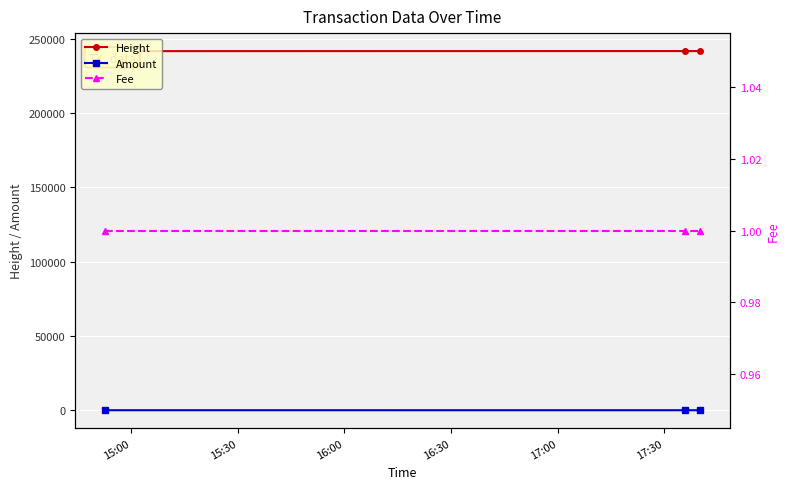

Is this an area chart (filled region under the line)?

No